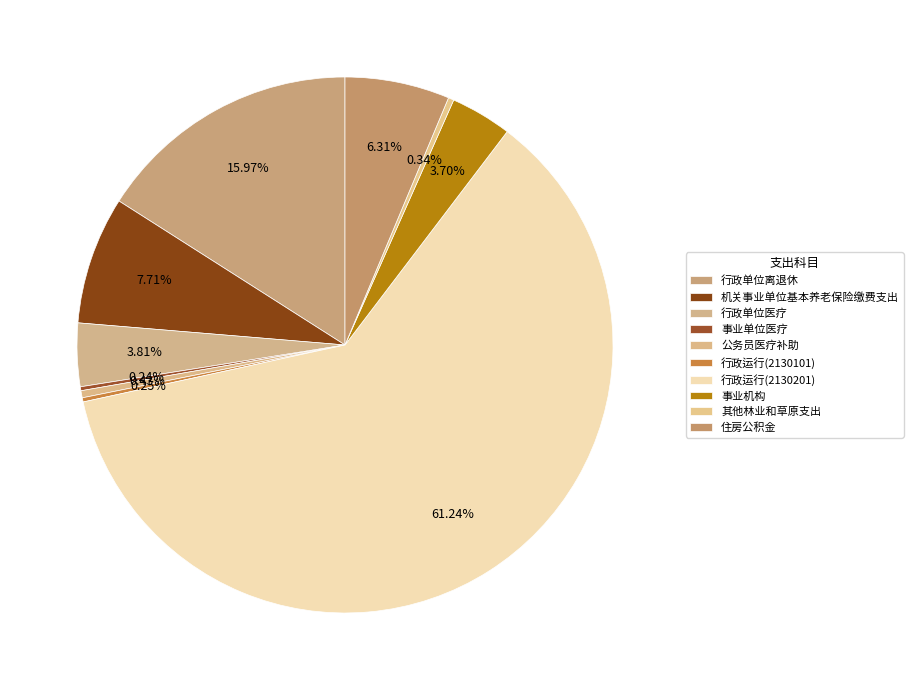

To the nearest percent, what is the difference between the 事业单位医疗 and 行政单位离退休 slice percentages?

16%